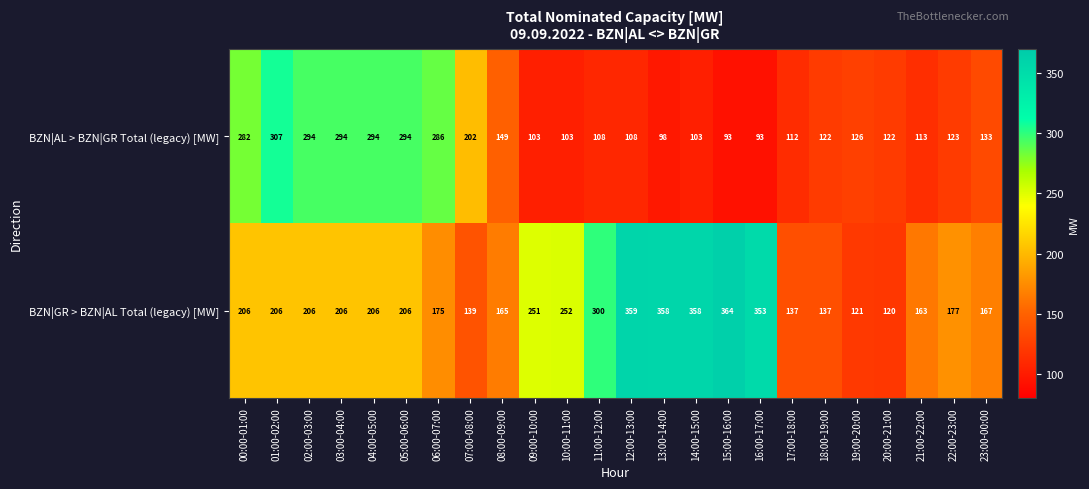

What is the difference between the highest and lowest values at 18:00-19:00?

15